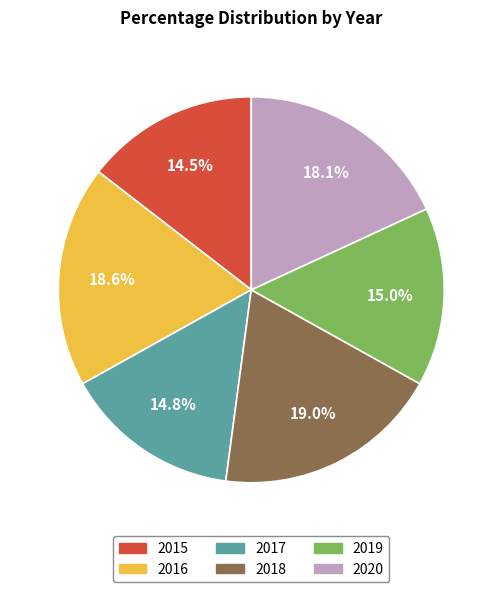

Approximately how many times larger is the value at 2019 compared to 2016?

0.8